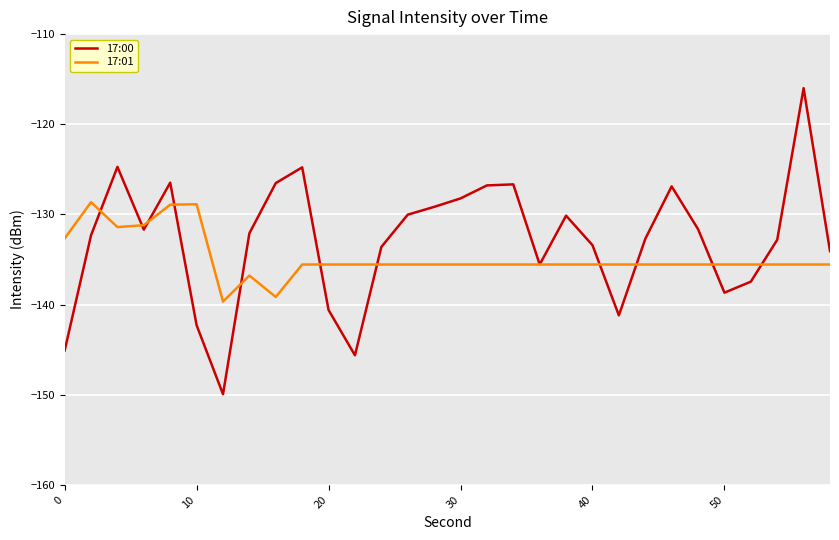

What is the smallest value displayed?

-149.9